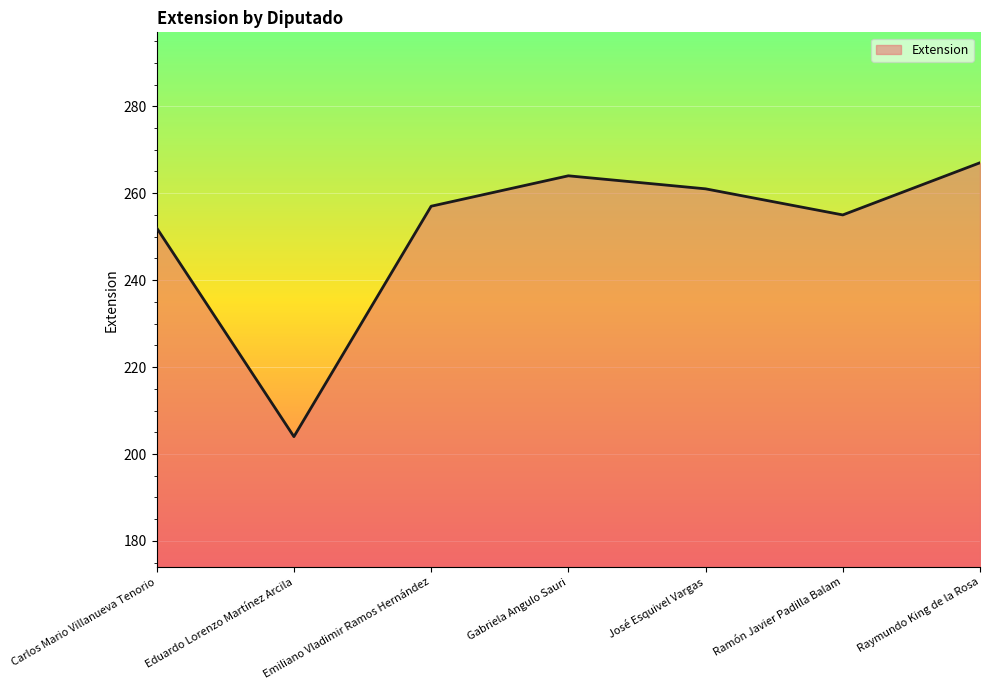

Where is the first local maximum?

Gabriela Angulo Sauri